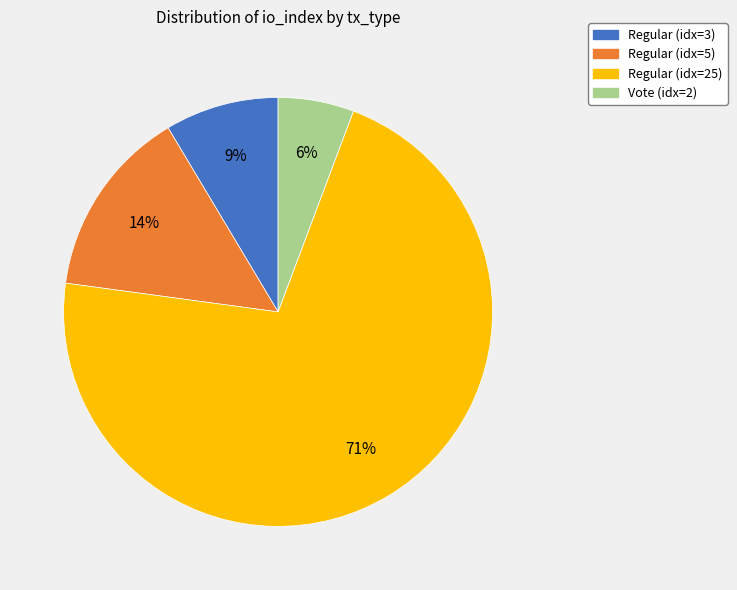

Does any single category account for the majority?

Yes